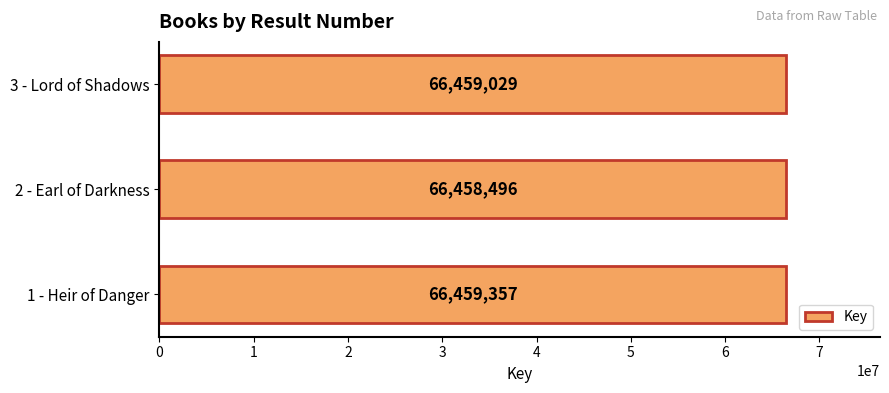

The chart shows a value of 66458496 at 2 - Earl of Darkness. True or false?

True